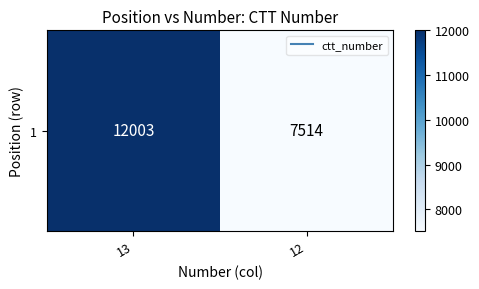

At which category does the chart reach its peak across all series?

13